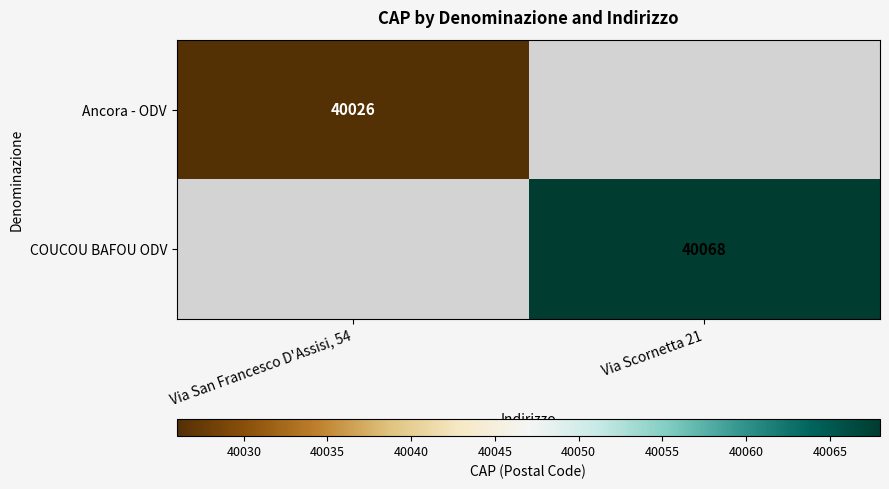

True or false: Ancora - ODV has a value of 40026 at Via San Francesco D'Assisi, 54.

True